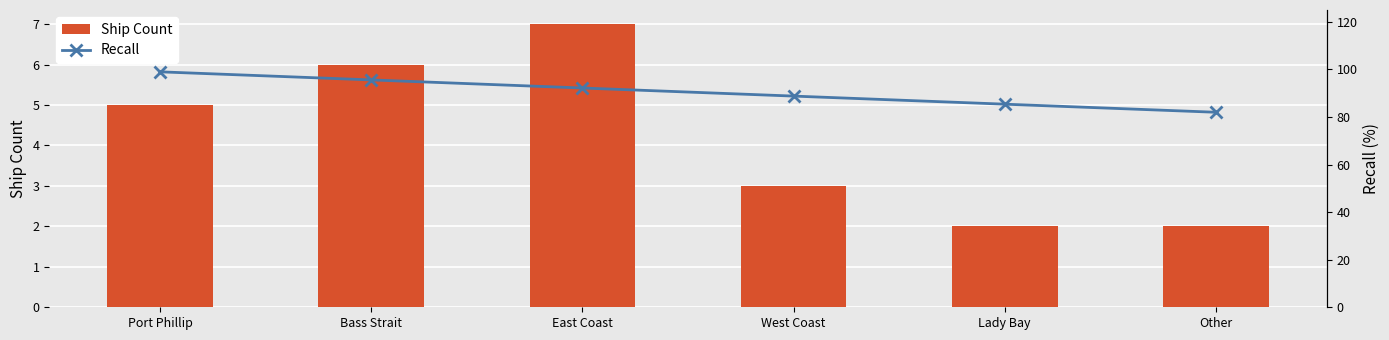

The value of Ship Count at Lady Bay is 2.9. True or false?

False